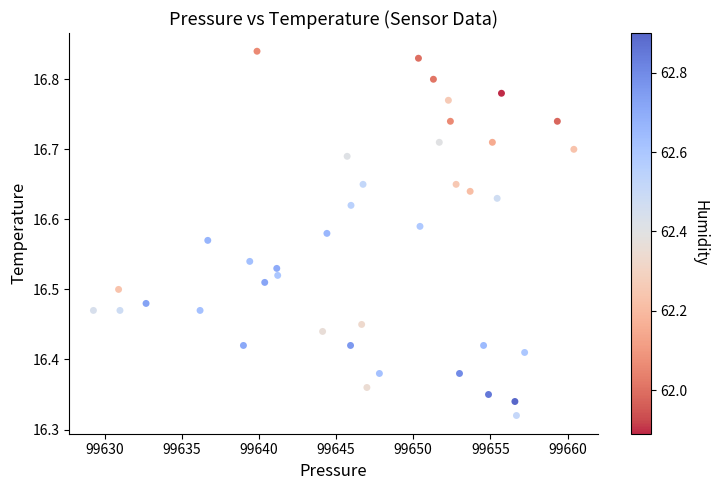

What is the range of Y values (max minus min)?

0.5